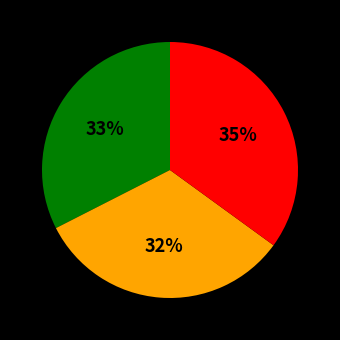

To the nearest percent, what is the average slice percentage?

33%